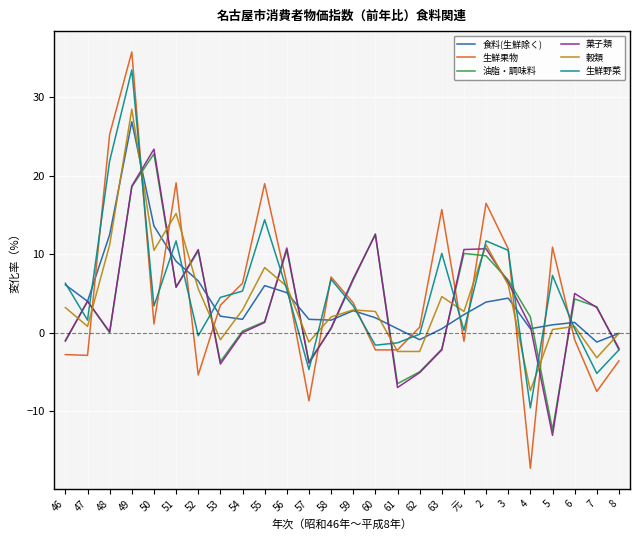

Where is 菓子類 nearest to the value 5?

6